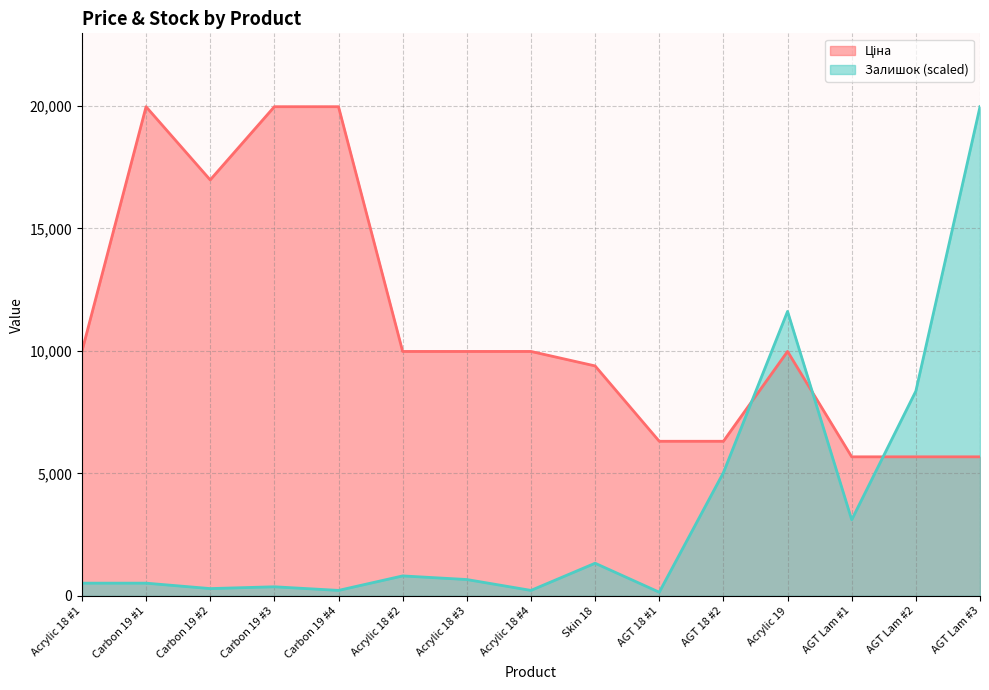

Which category has the lowest value across all series?

AGT 18 #1